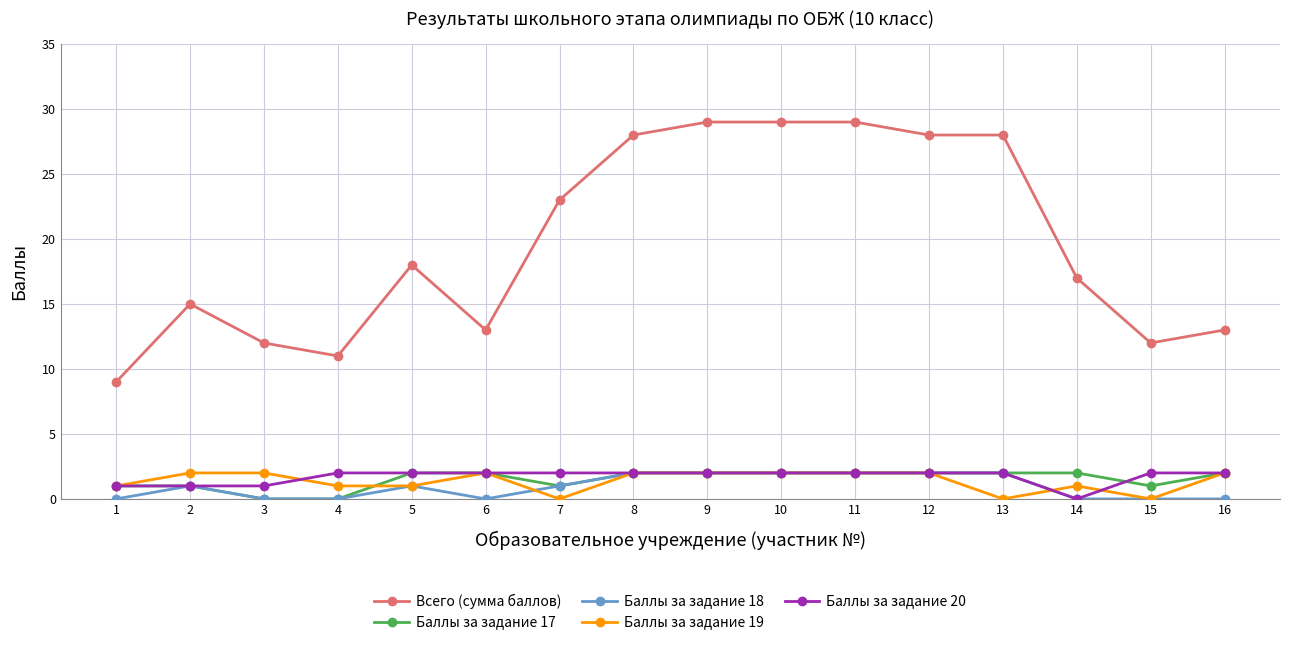

How many distinct data groups are displayed?

5